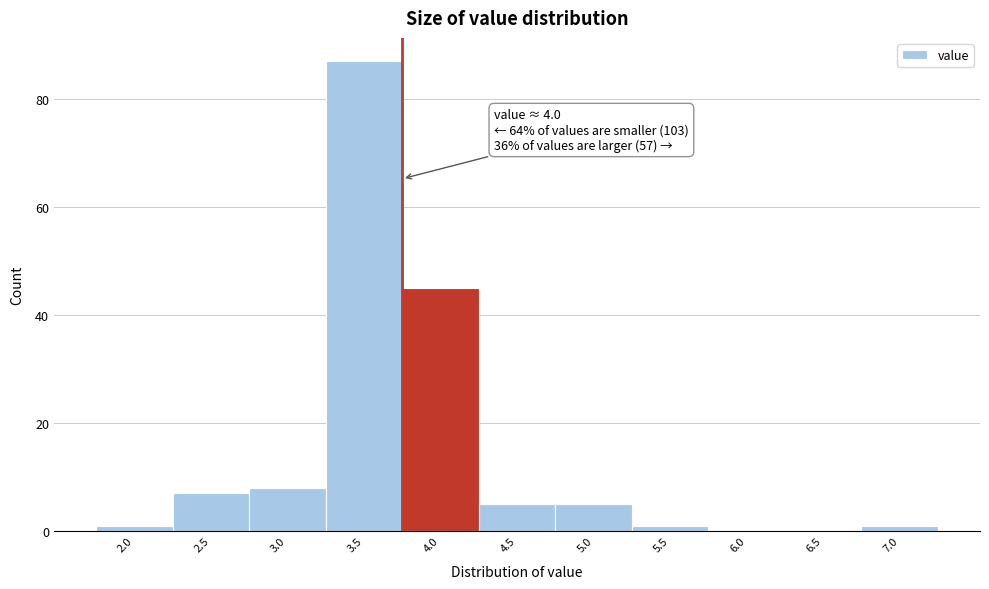

Reading right to left, list all the values displayed in this chart.

7.0=1	6.5=0	6.0=0	5.5=1	5.0=5	4.5=5	4.0=45	3.5=87	3.0=8	2.5=7	2.0=1